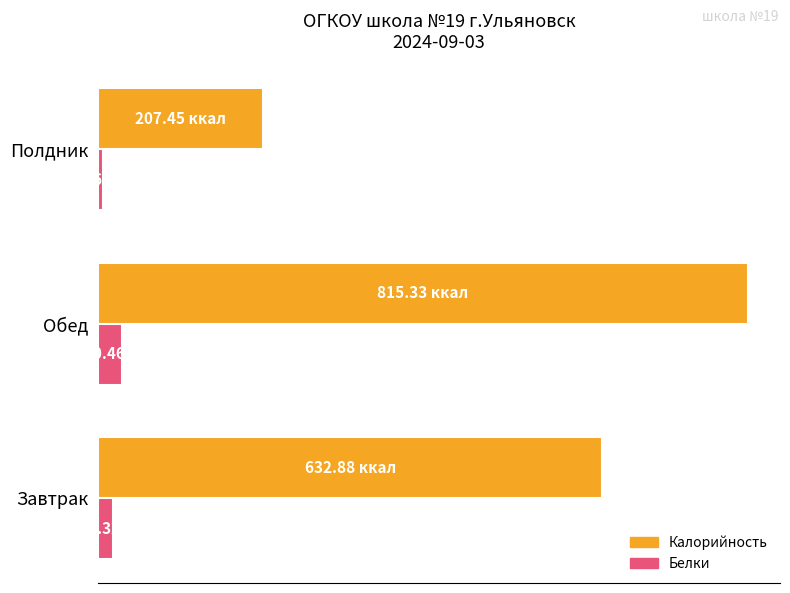

Rank the series by their average value, from lowest to highest.

Белки, Калорийность